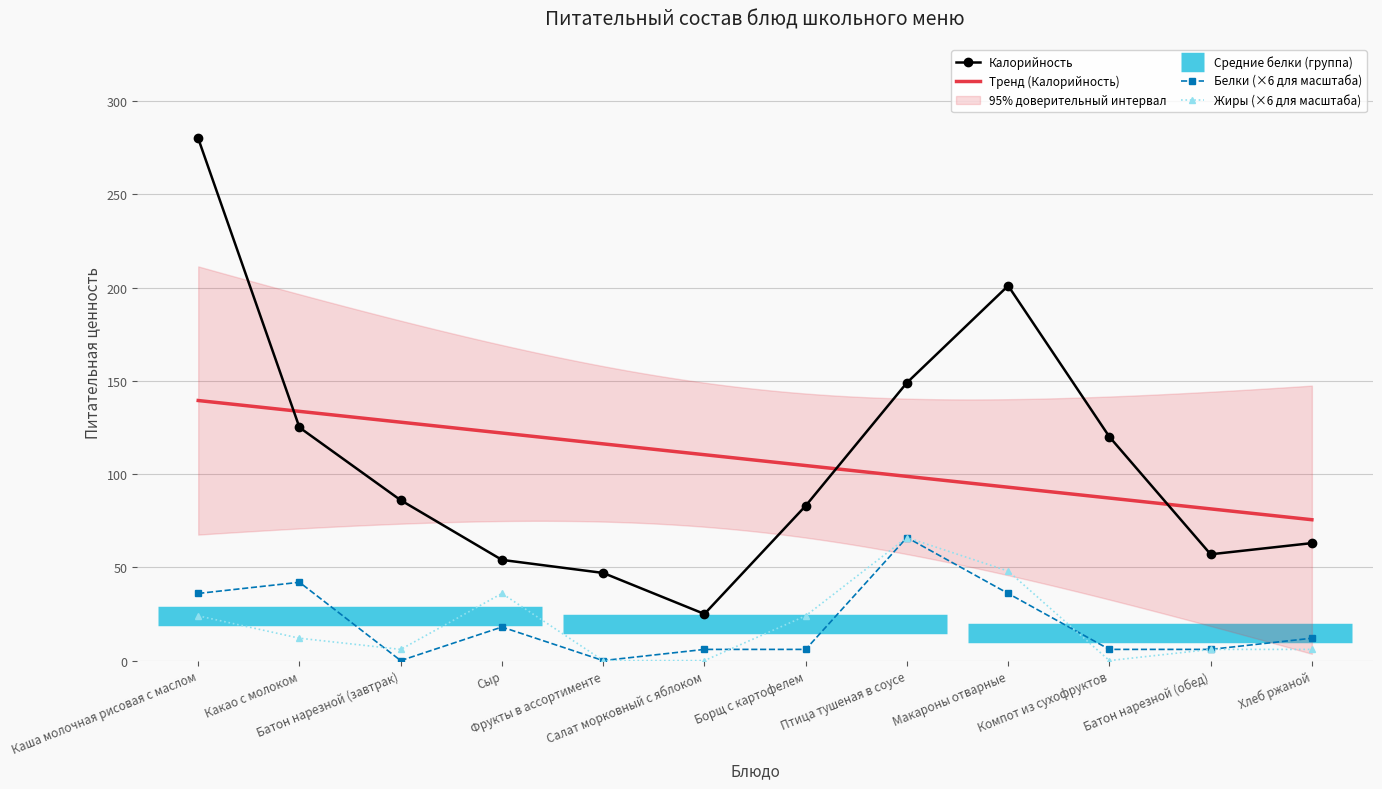

True or false: Белки and Калорийность intersect in this chart.

False